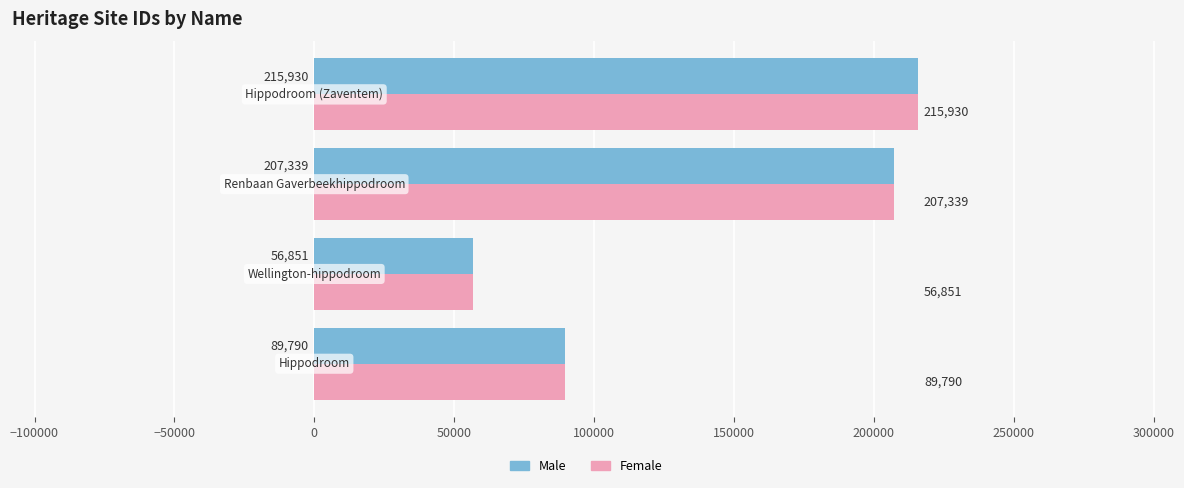

What is the average value of the Male series?

142478